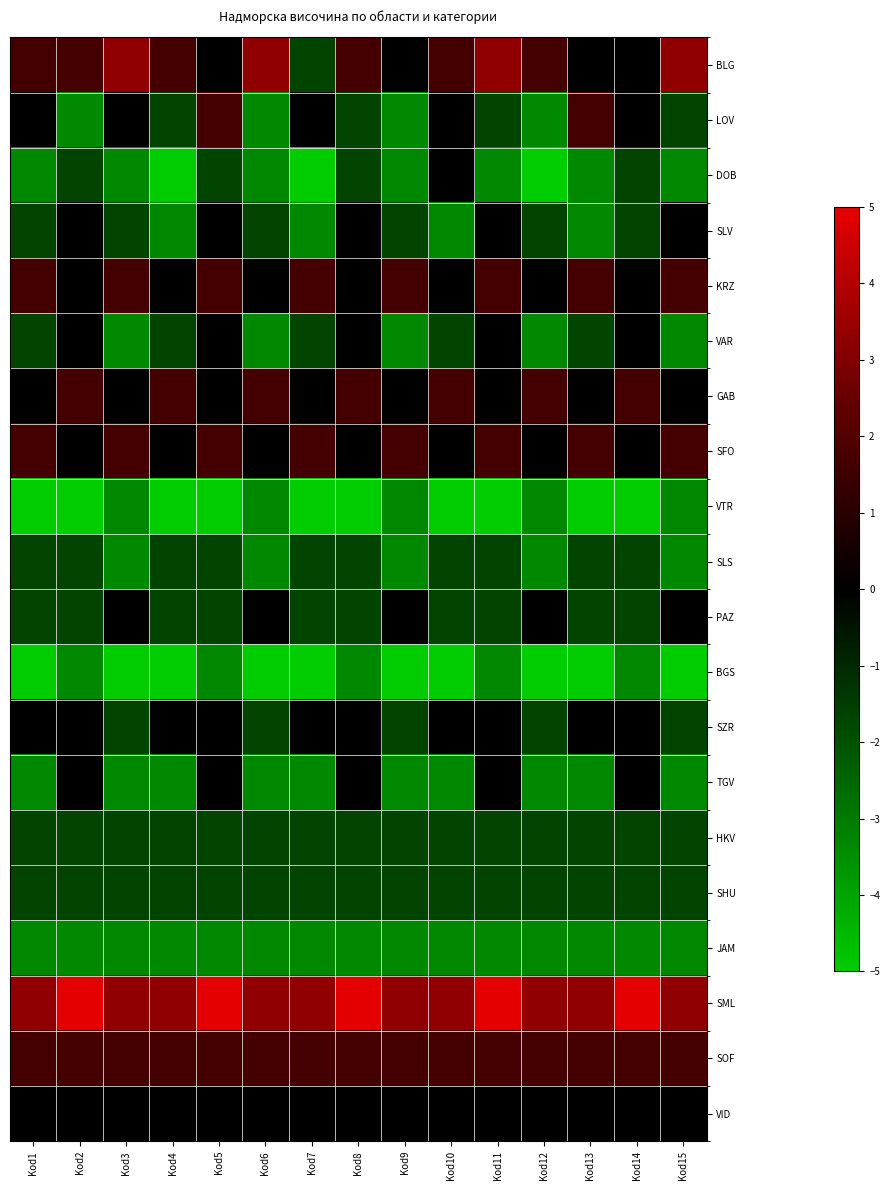

At which category does the chart reach its minimum across all series?

Kod4